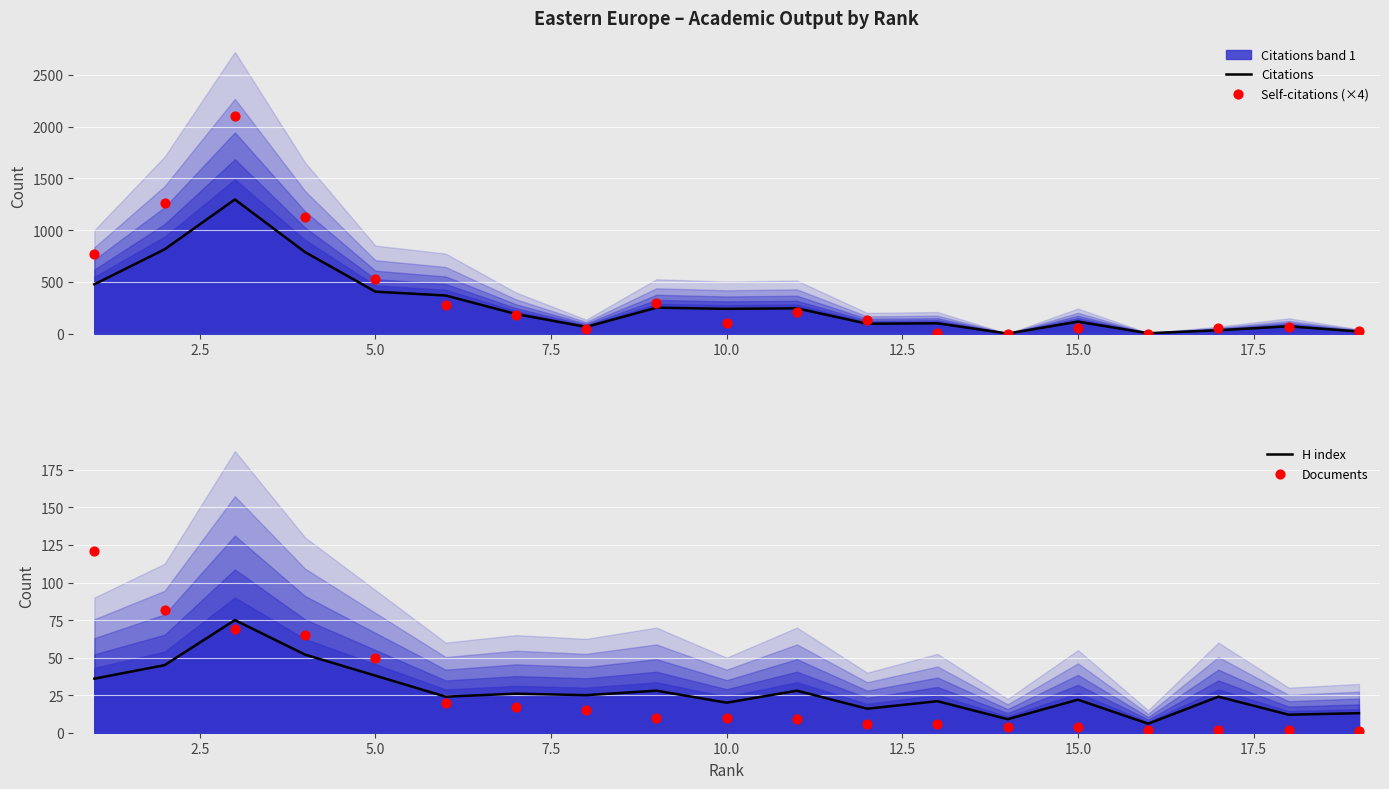

At how many categories does at least one series exceed 181?

10